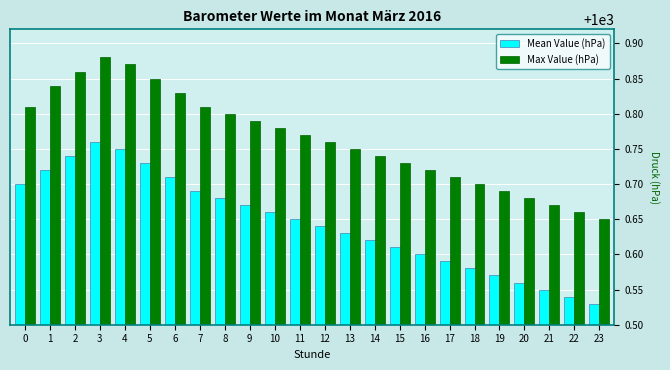

How many bars are there in each group?

2